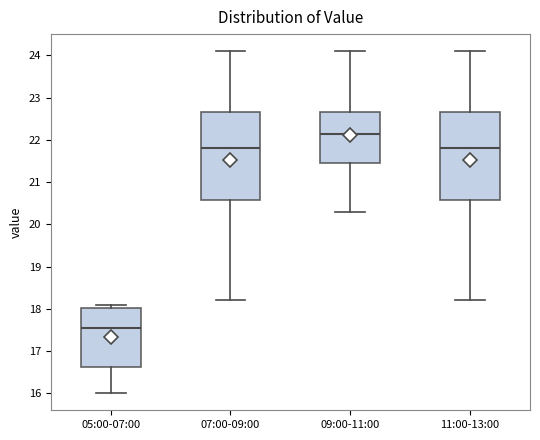

Reading left to right, transcribe this box plot: for each box, give where its median line is, the range the box spans, and where its two whiskers end, as read against the y-axis. The values are not printed on the chart, so give them approximately, as read against the axis.

05:00-07:00: median 17.6, box 16.6 to 18.0, whiskers 16.0 to 18.1
07:00-09:00: median 21.8, box 20.6 to 22.7, whiskers 18.2 to 24.1
09:00-11:00: median 22.2, box 21.5 to 22.7, whiskers 20.3 to 24.1
11:00-13:00: median 21.8, box 20.6 to 22.7, whiskers 18.2 to 24.1